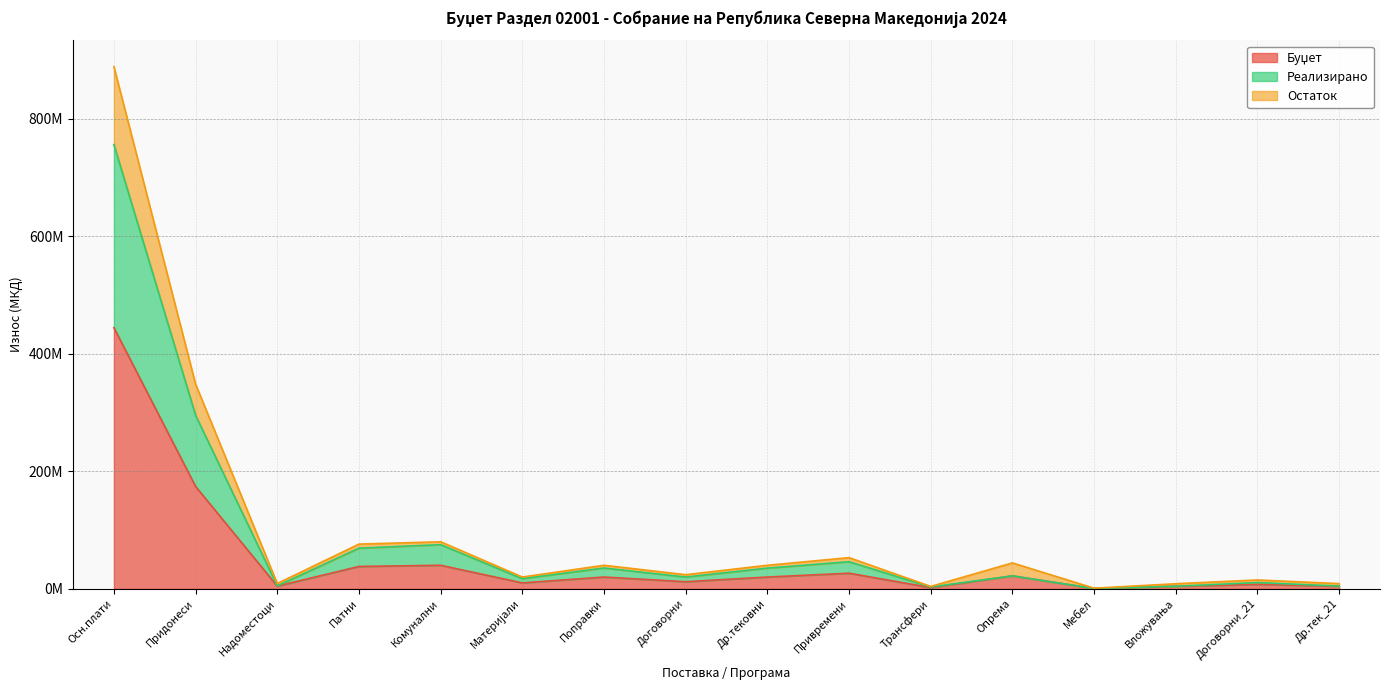

How many lines are shown in the chart?

3